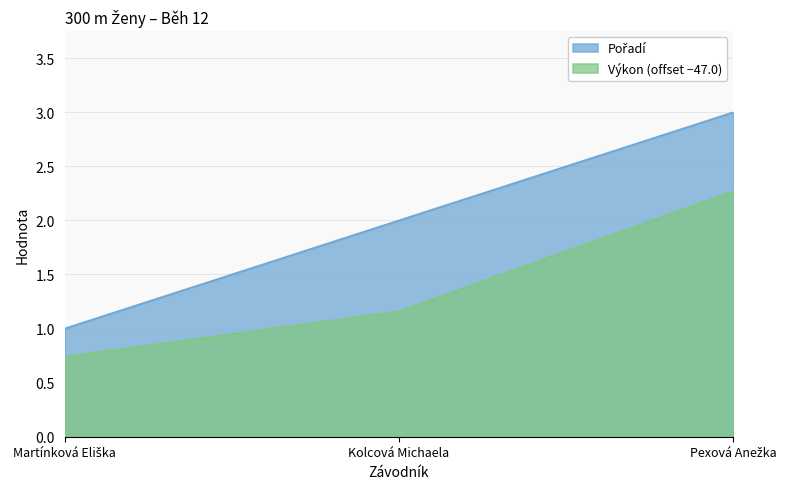

What is the label of the 2nd point from the left?

Kolcová Michaela